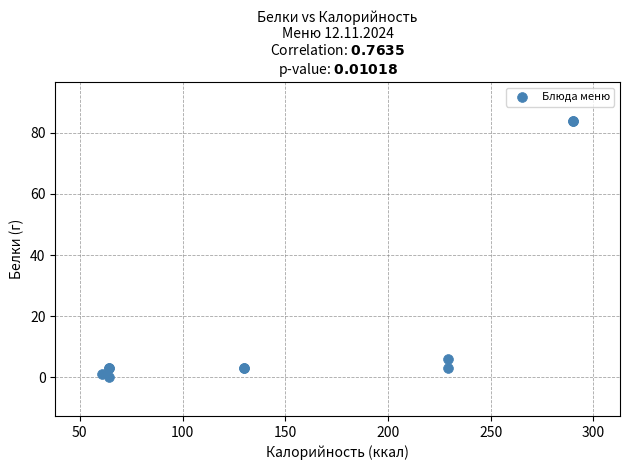

What Y value in the scatter plot is closest to 42?

6